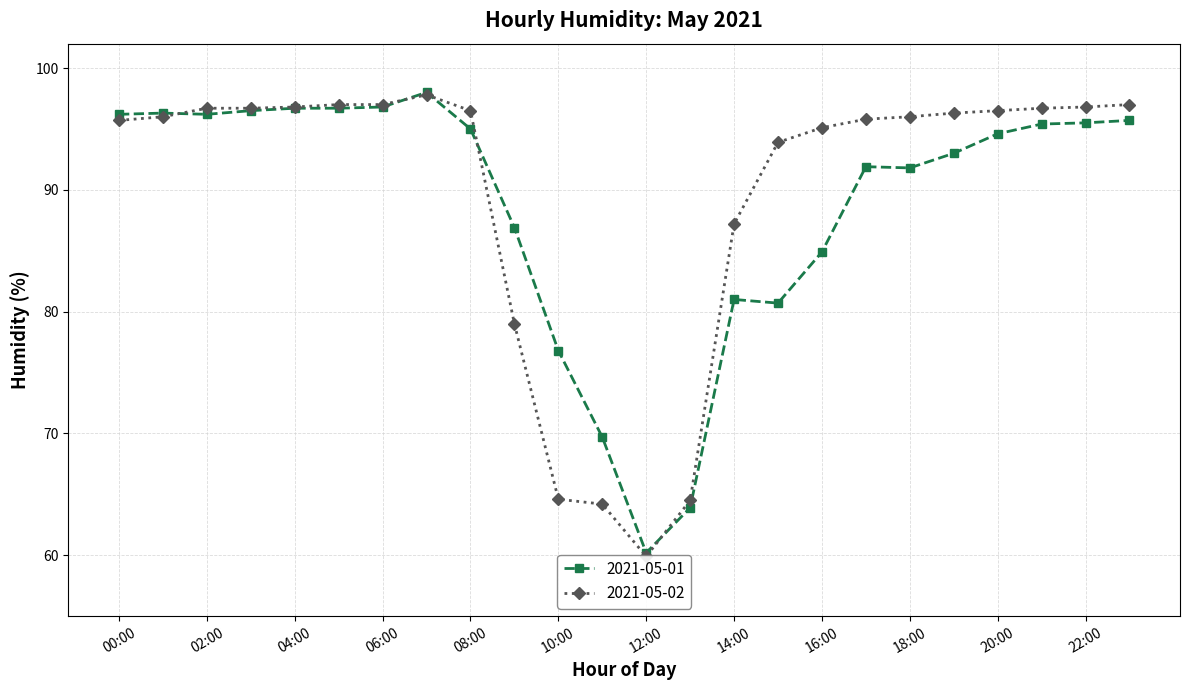

At which label is 2021-05-02 closest to 78?

09:00